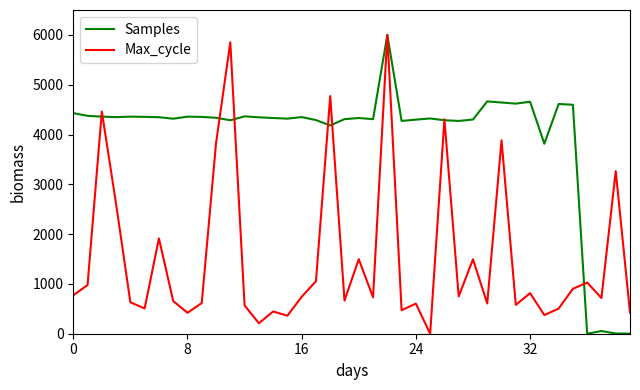

Which series has the largest total across all categories?

Samples